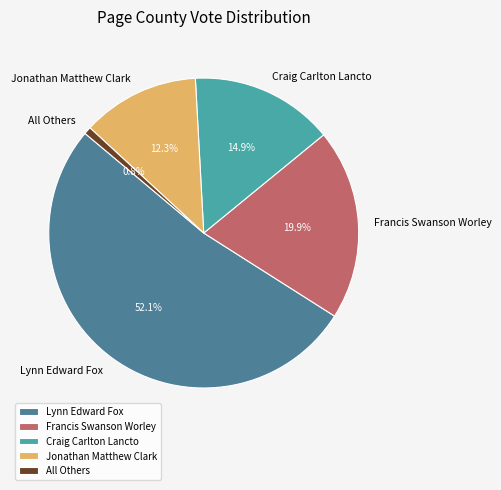

Is Francis Swanson Worley the majority of the pie?

No